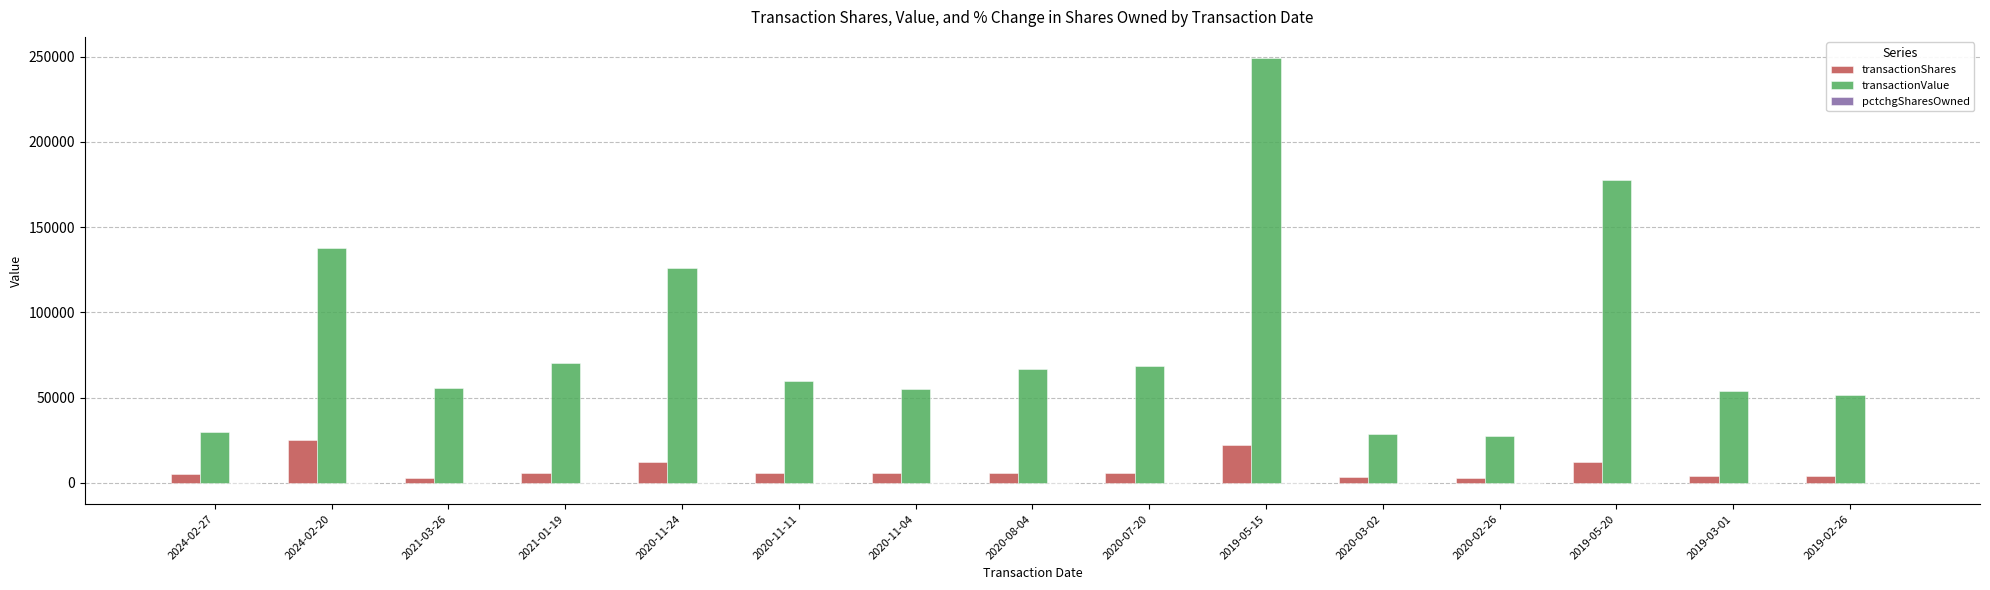

Where is transactionValue nearest to the value 138393?

2024-02-20